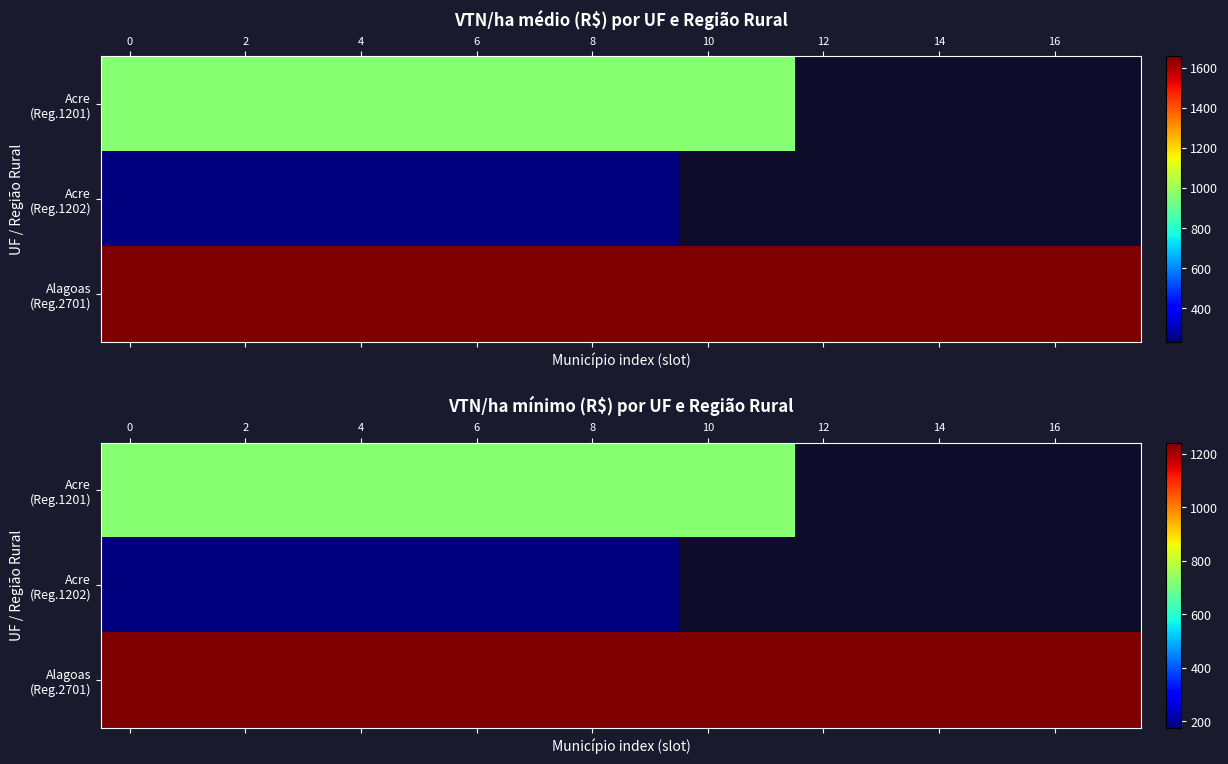

True or false: Acre (Reg.1201) has a value of 1088.3 at 4.

False